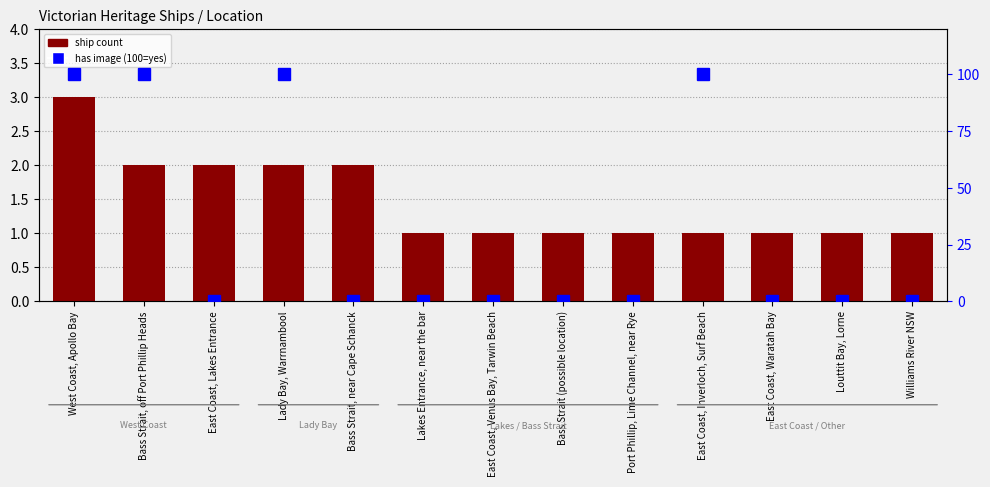

How many bars are there in total?

13